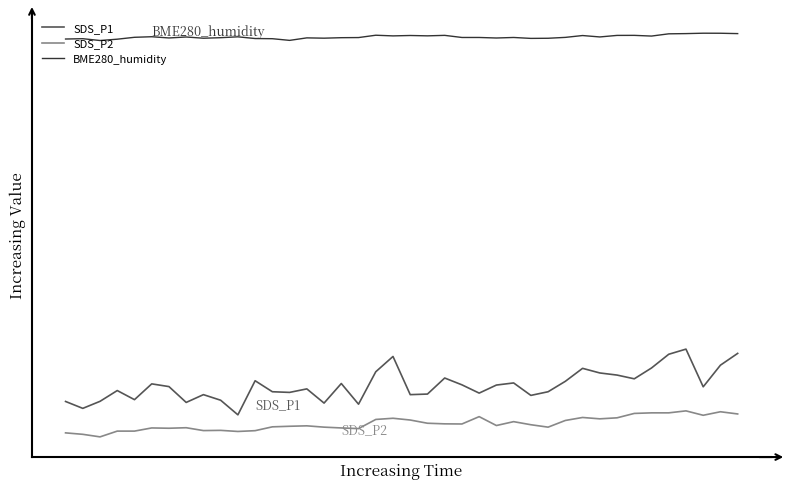

Does the chart have visible grid lines?

No